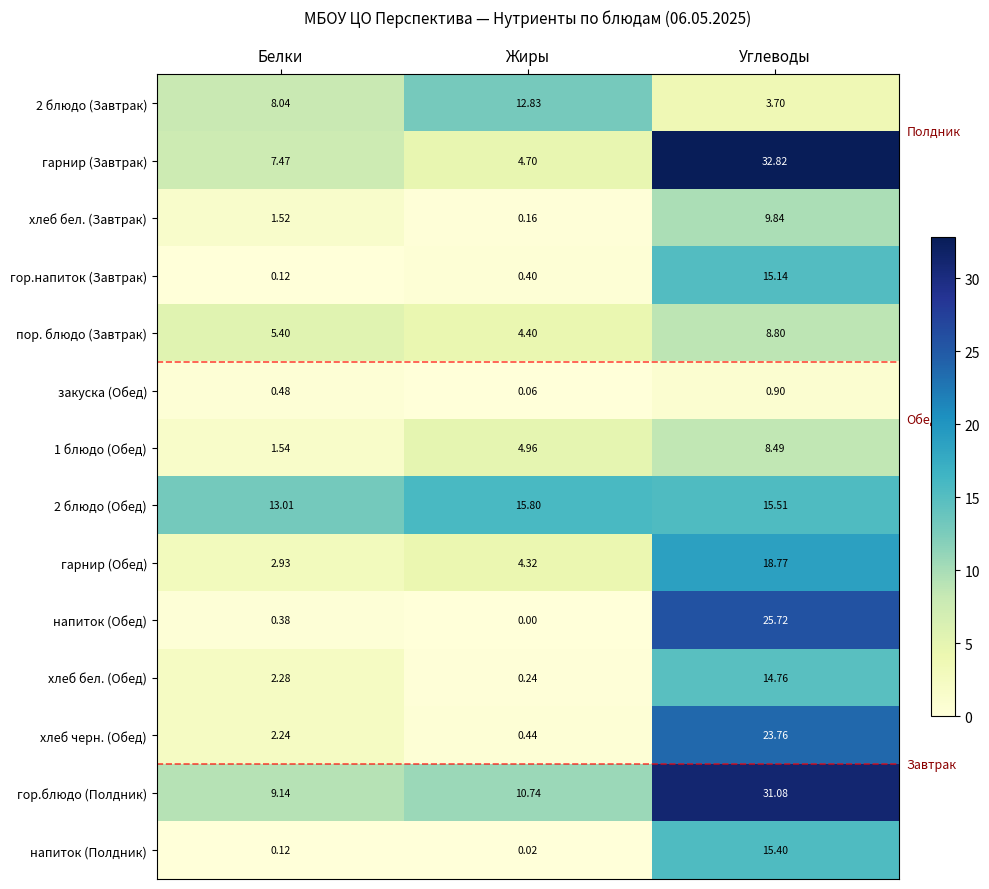

Which series has the widest spread of values?

гарнир (Завтрак)